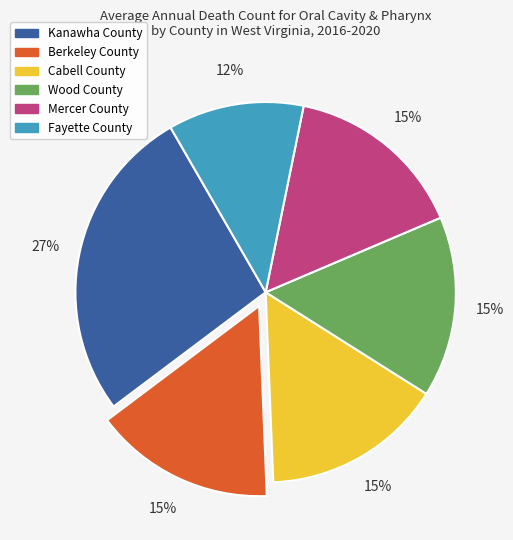

To the nearest percent, what portion does Berkeley County represent?

15%